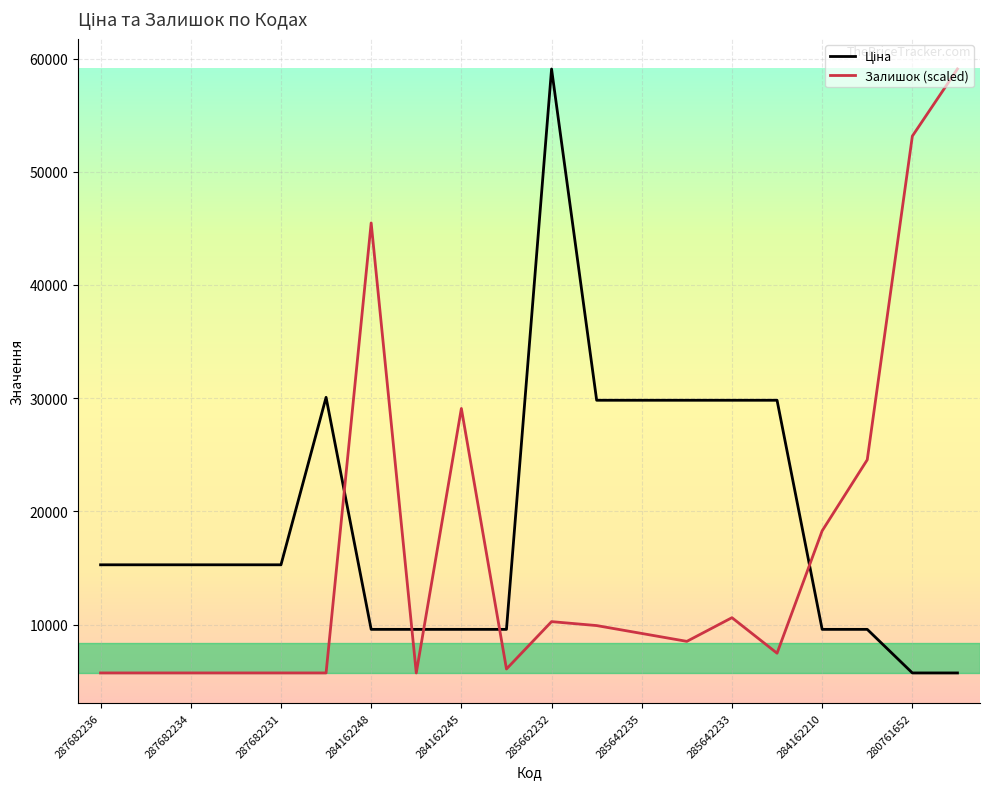

What is the minimum value for Залишок (scaled)?

5736.9